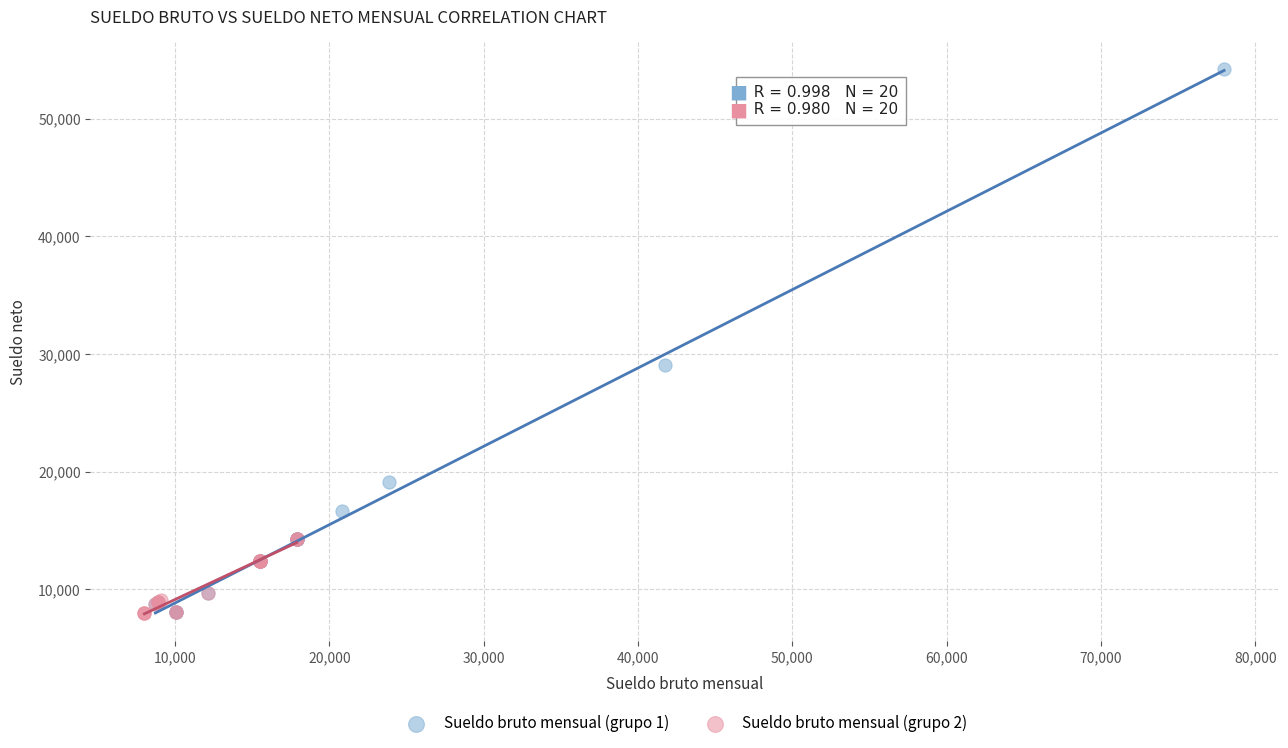

Which series contains the highest Y value?

Sueldo bruto mensual (grupo 1)